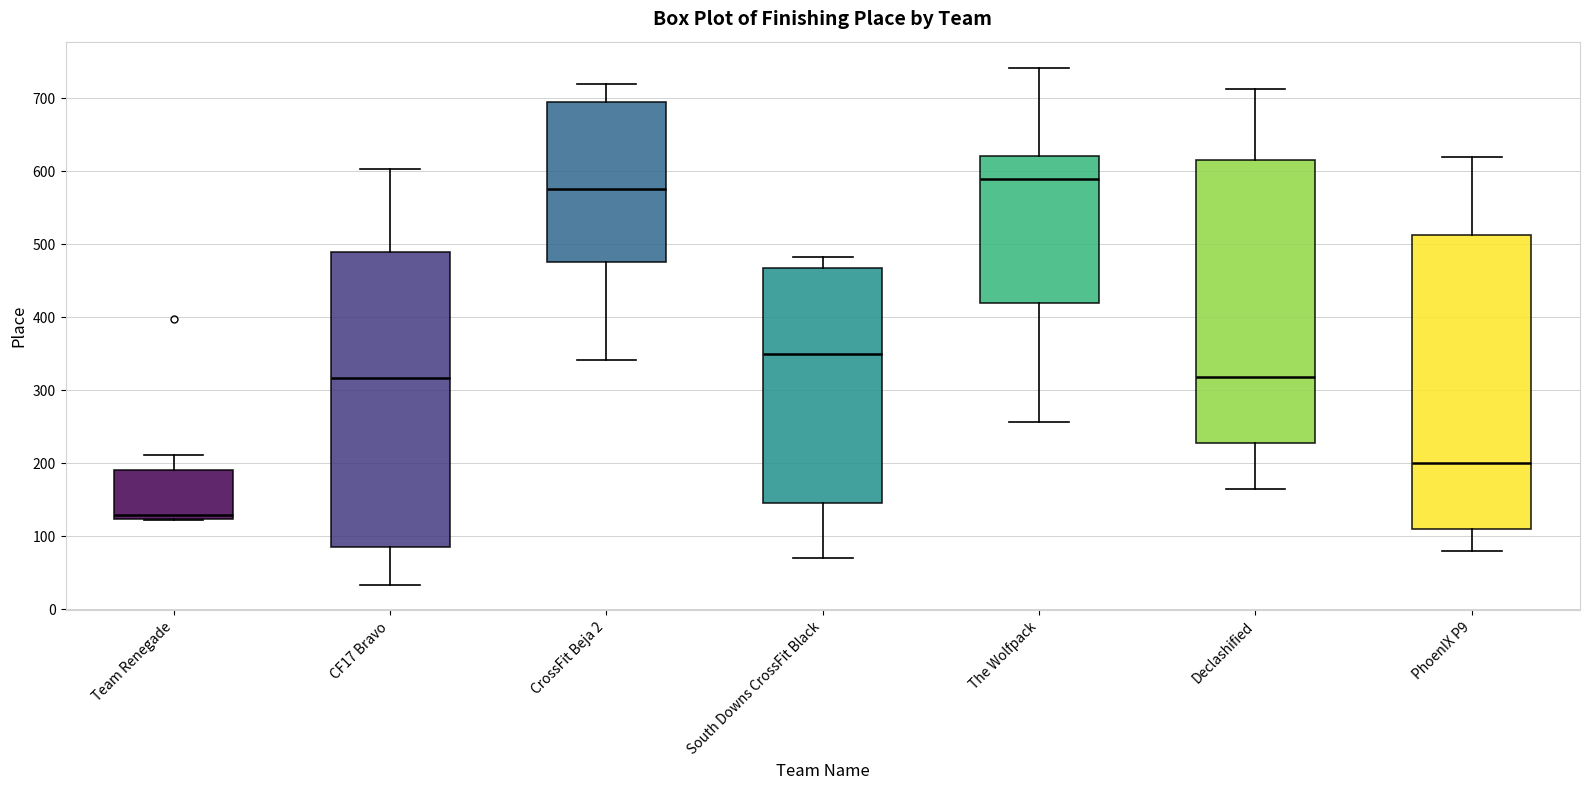

Which box's median line is the lowest?

Team Renegade